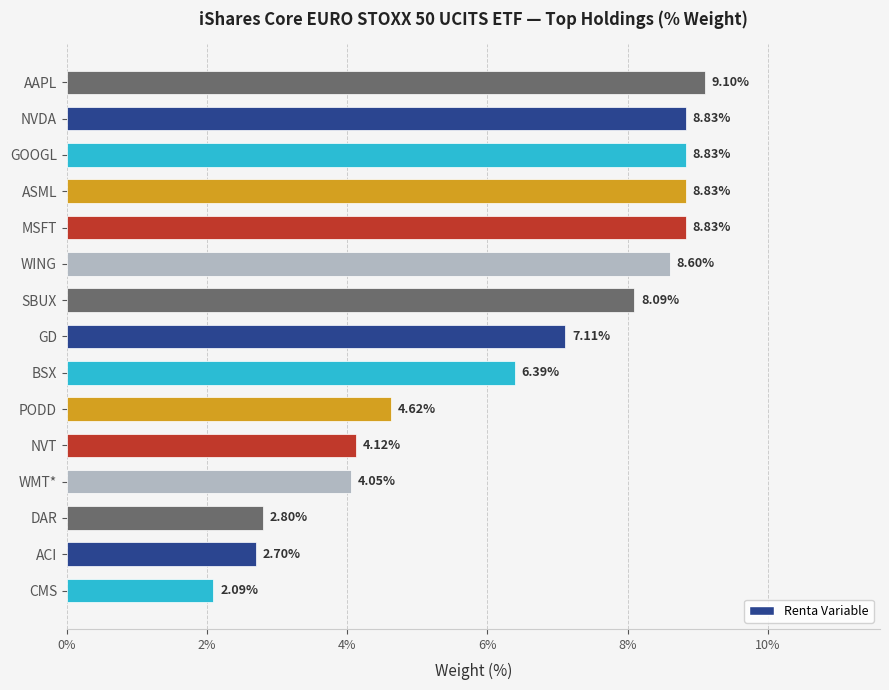

What is the label of the 11th bar from the bottom?

MSFT